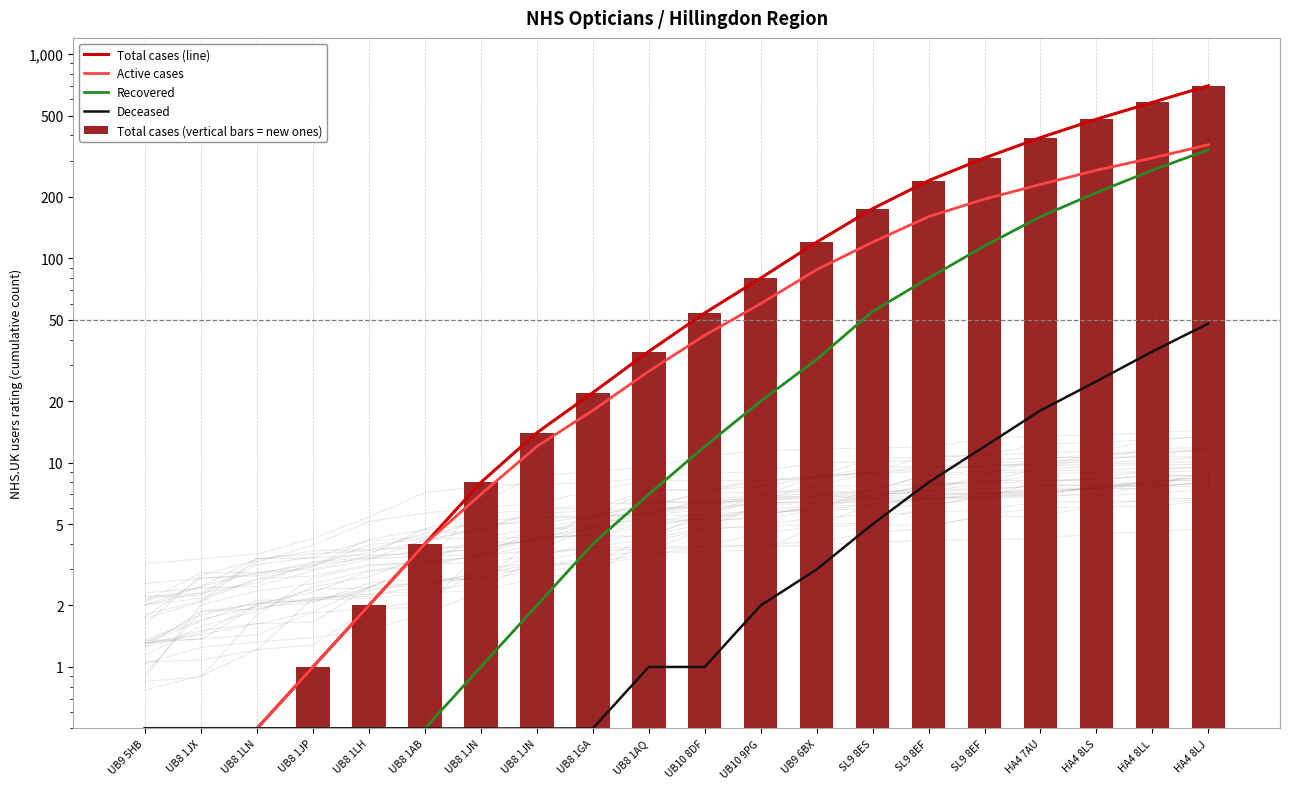

At which category is the sum across all series the highest?

HA4 8LJ